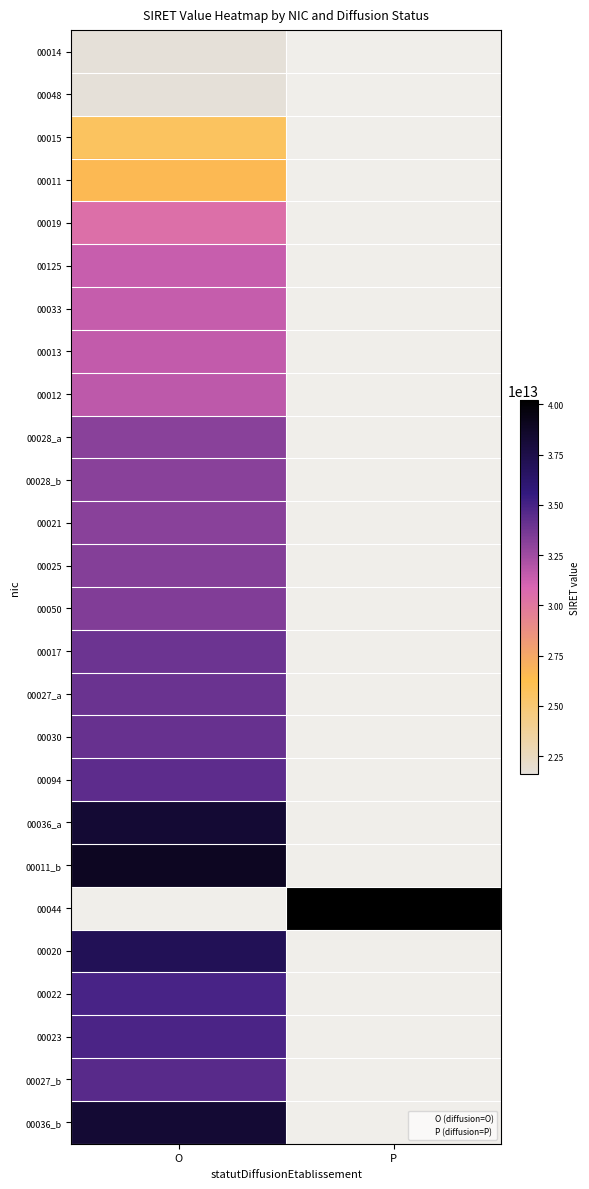

The value of 00027_b at O is 58196840133851.8. True or false?

False